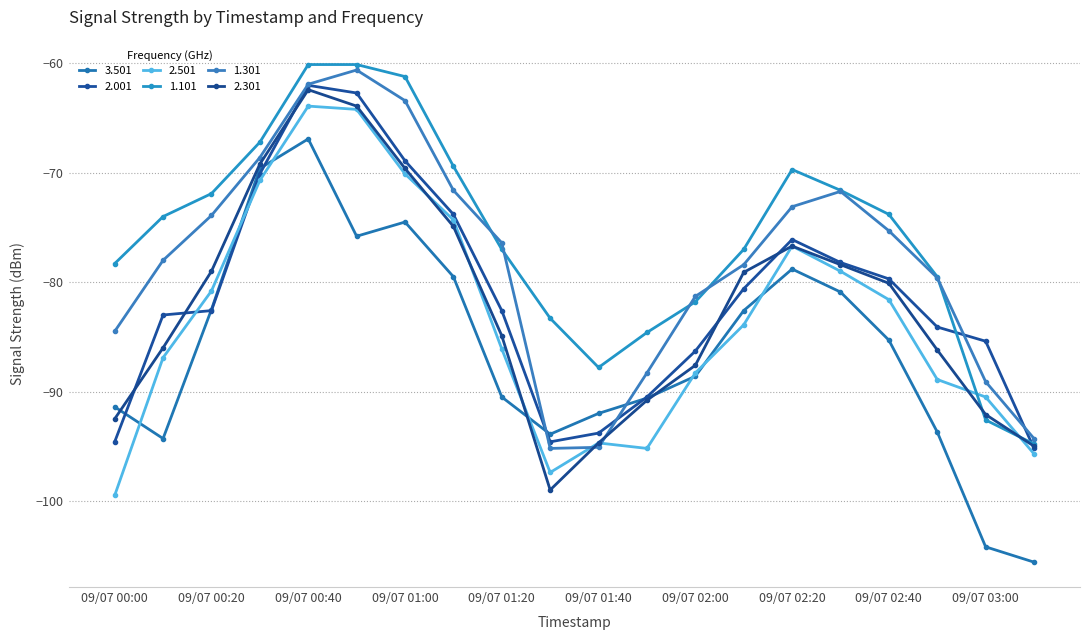

After their last crossing, which series has the higher values: 3.501 or 2.301?

2.301